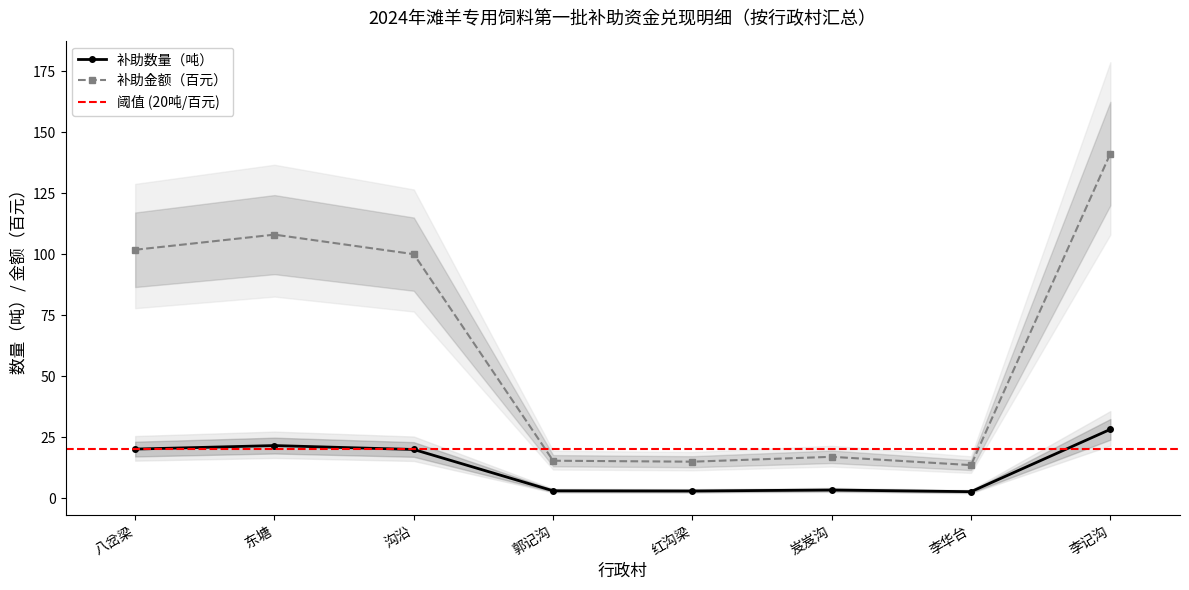

Reading right to left, transcribe all the data shown in this chart.

补助数量（吨）: 28.2	2.7	3.4	3.0	3.1	20.0	21.6	20.2
补助金额（元）/百: 141.2	13.6	17.0	15.0	15.4	100.0	108.0	101.8